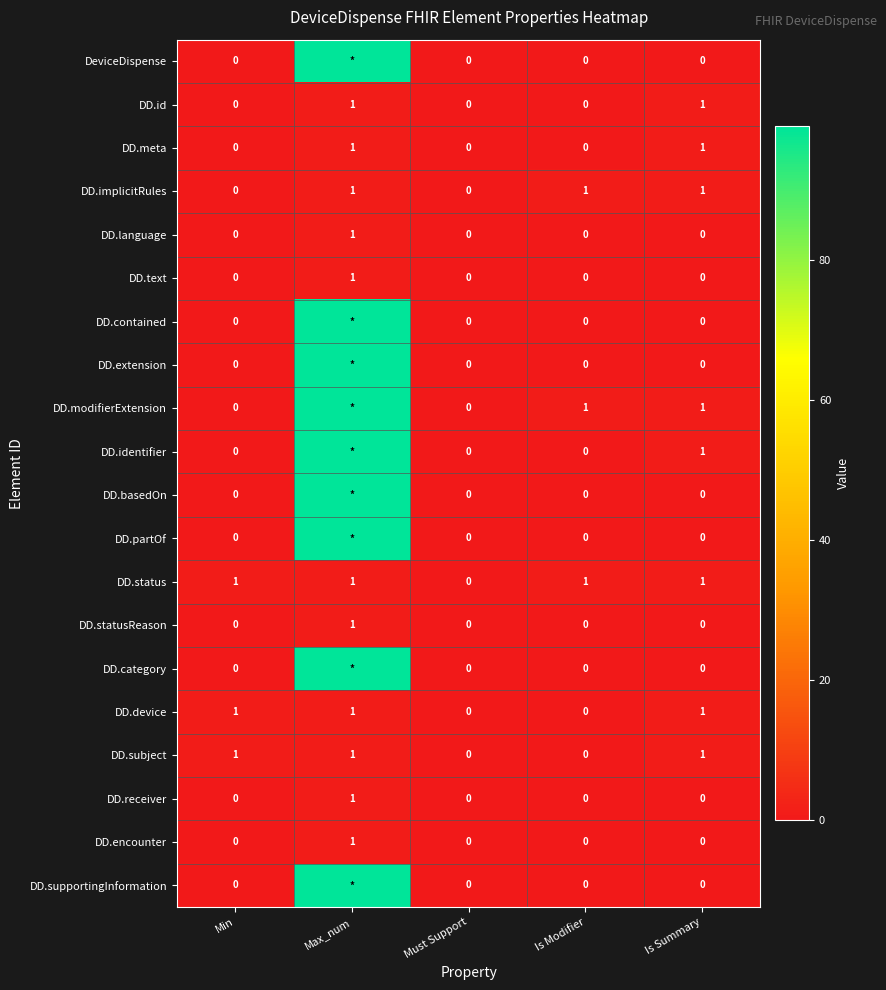

The value of DD.text at Min is 0. True or false?

True